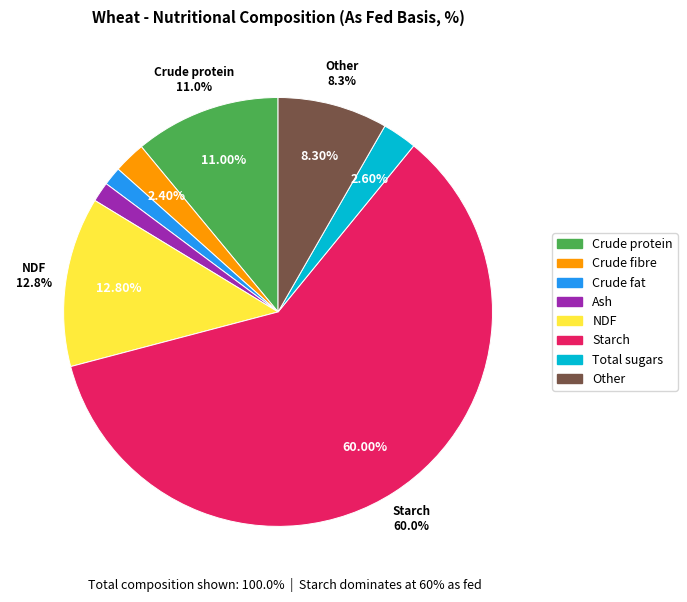

Approximately how many times larger is the value at Crude fat compared to Total sugars?

0.5